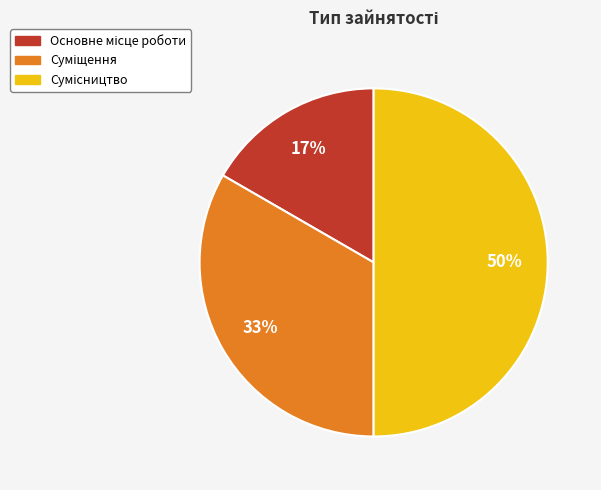

How many segments does this pie chart have?

3